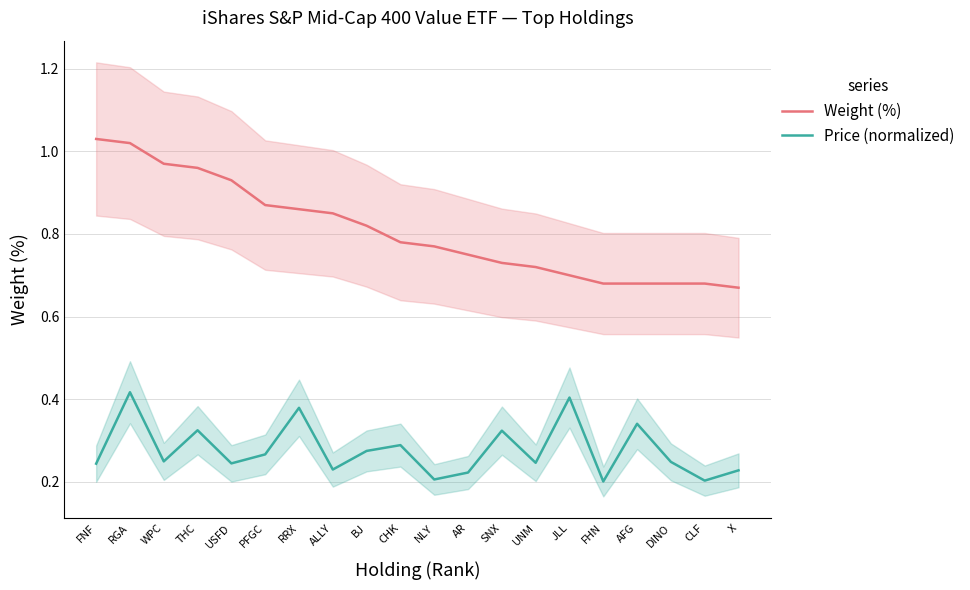

In Price (normalized), how many points are lower than both neighbors (excluding endpoints)?

7